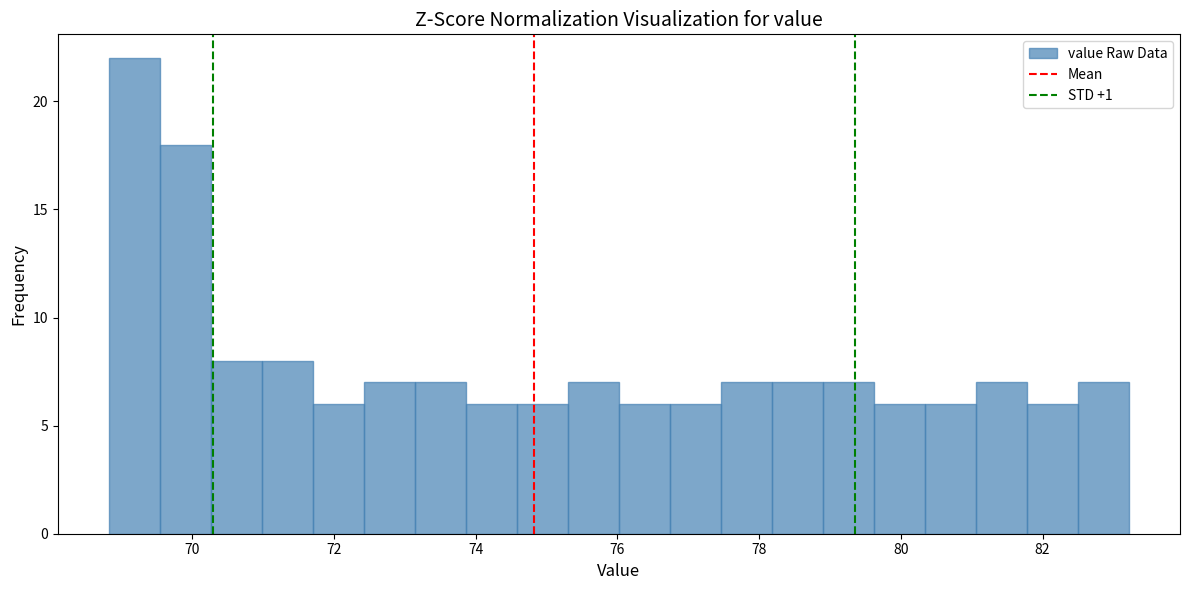

Read against the x-axis, roughly where is the centre of the tallest bar?

69.2